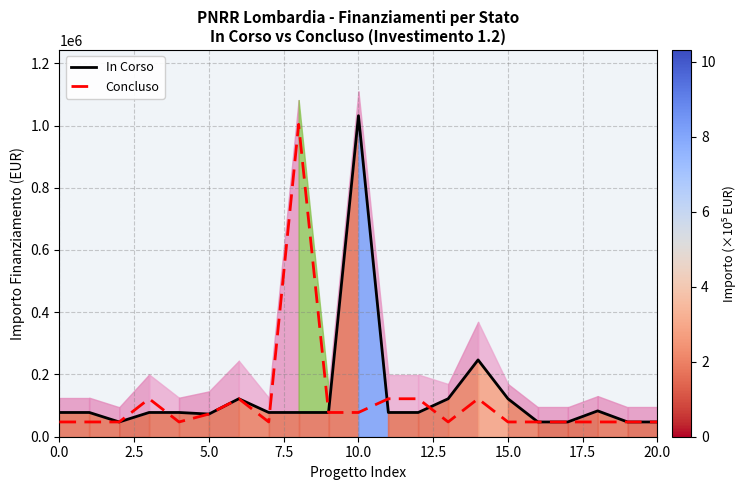

At which label does In Corso reach its peak?

10.0